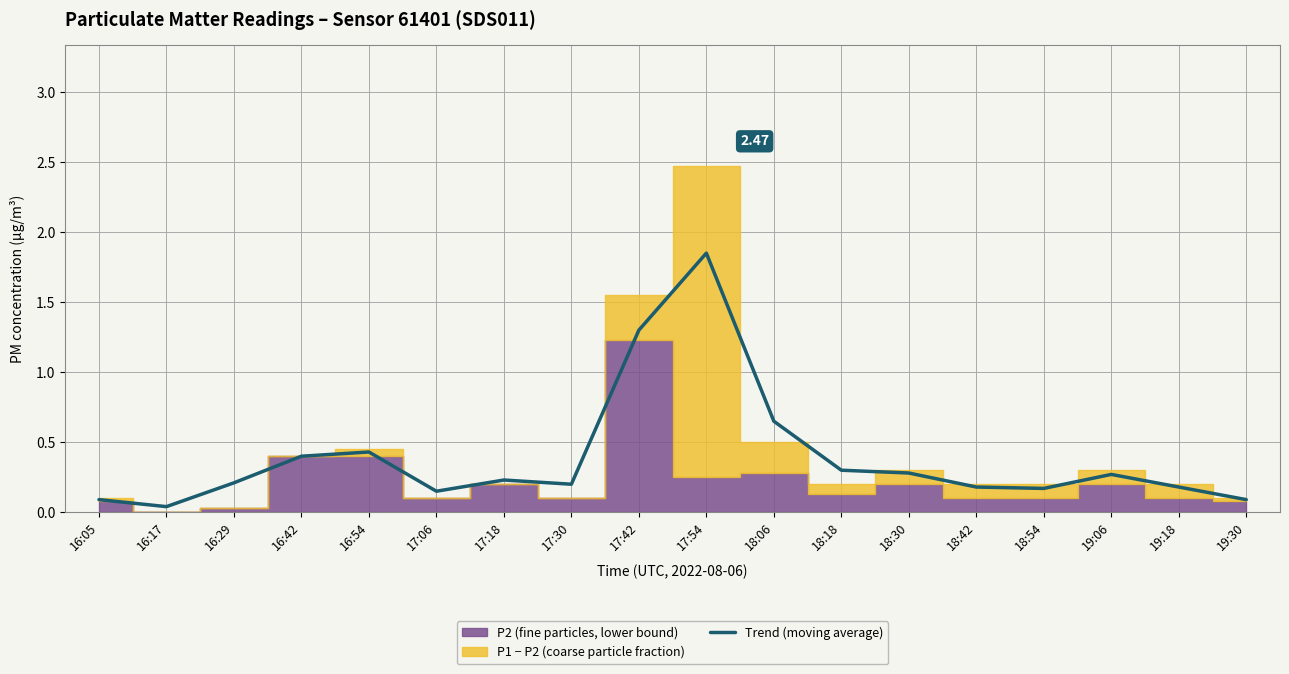

How many points are higher than both their immediate neighbors (excluding endpoints)?

4